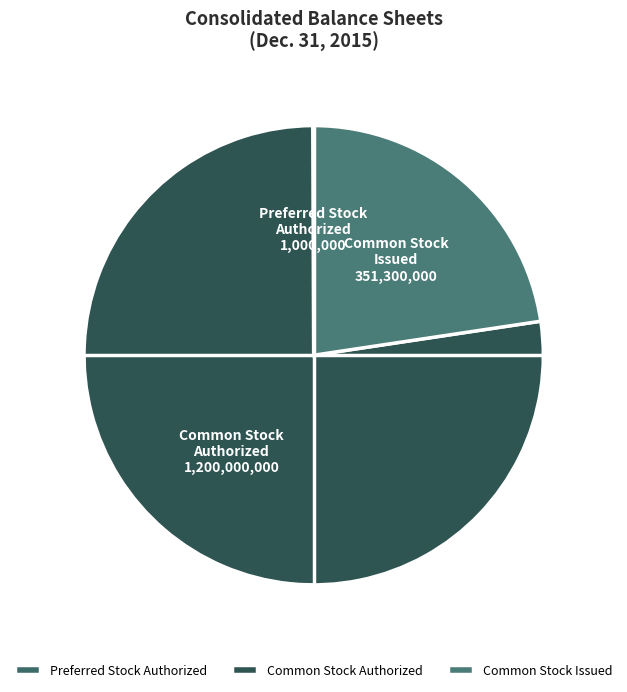

Which slice is the largest?

Common Stock Authorized